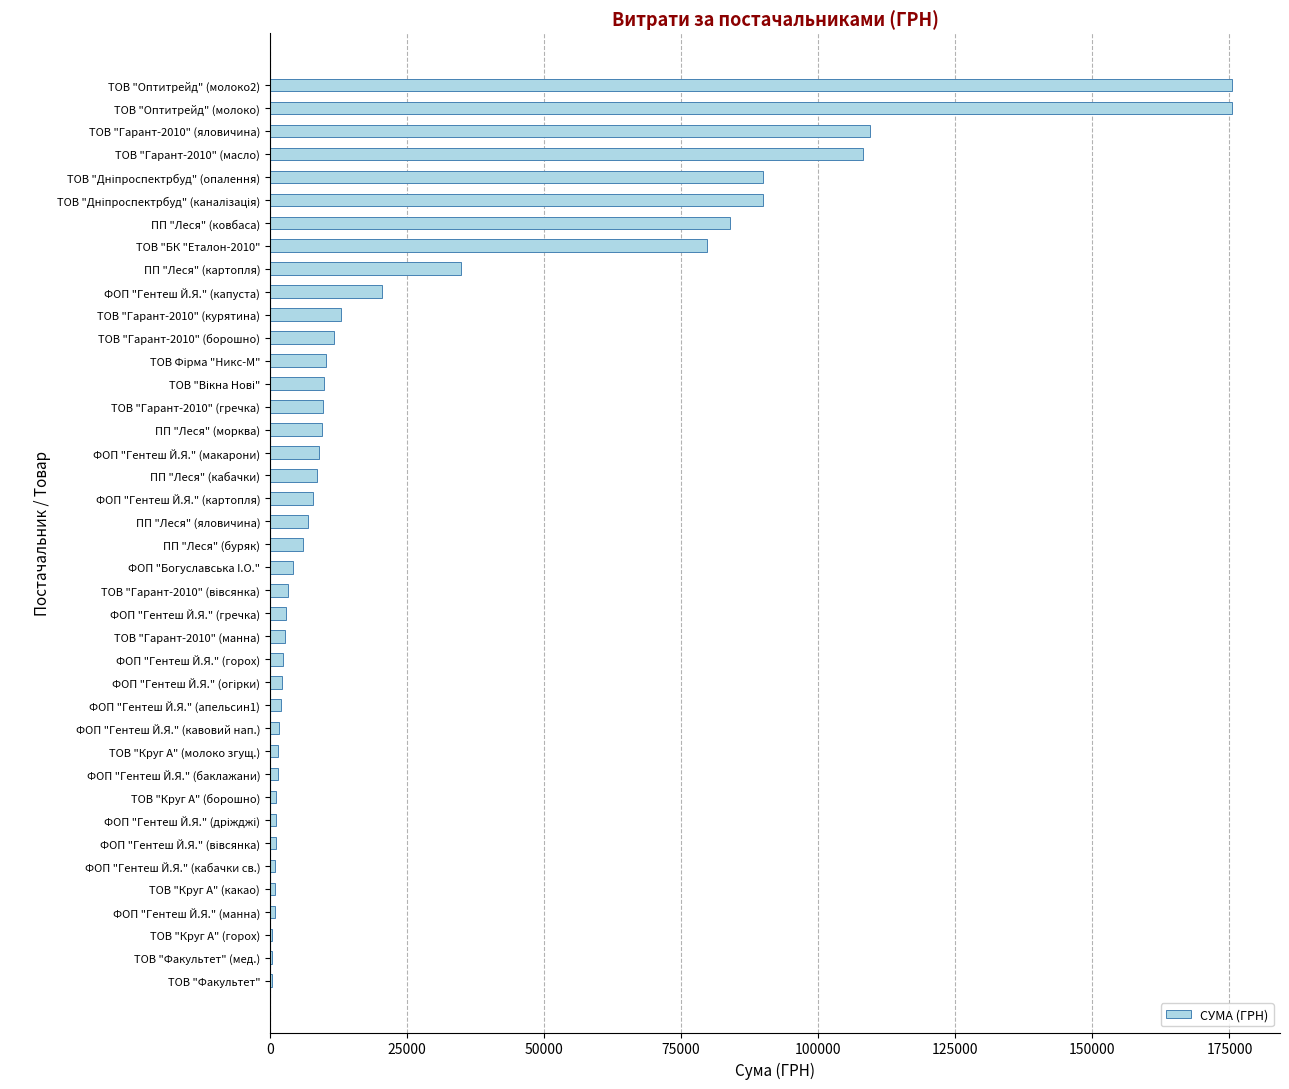

The chart shows a value of 133922.0 at ПП "Леся" (ковбаса). True or false?

False